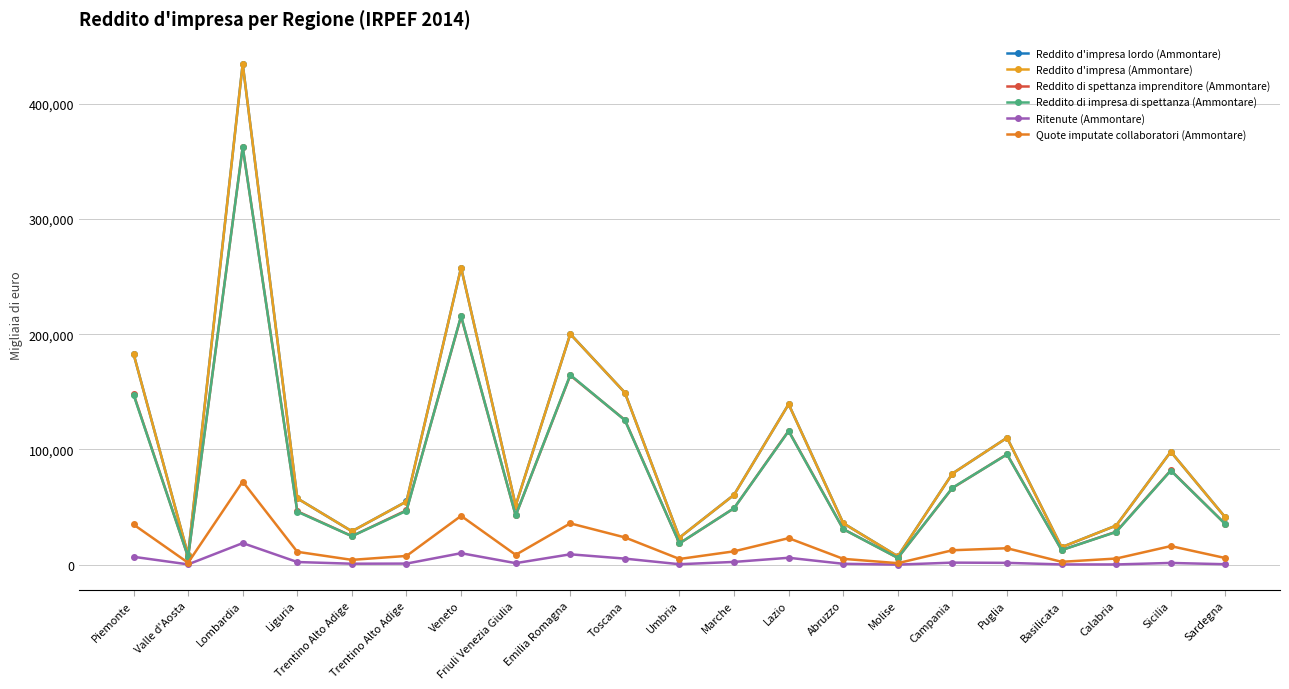

What are all the series names shown in the legend?

Reddito d'impresa lordo (Ammontare), Reddito d'impresa (Ammontare), Reddito di spettanza imprenditore (Ammontare), Reddito di impresa di spettanza (Ammontare), Ritenute (Ammontare), Quote imputate collaboratori (Ammontare)